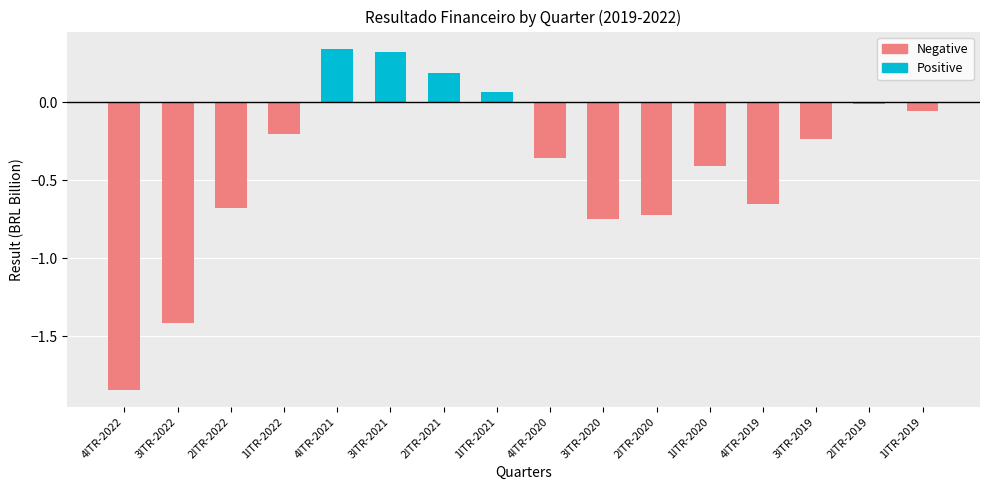

How many categories are shown in the chart?

16